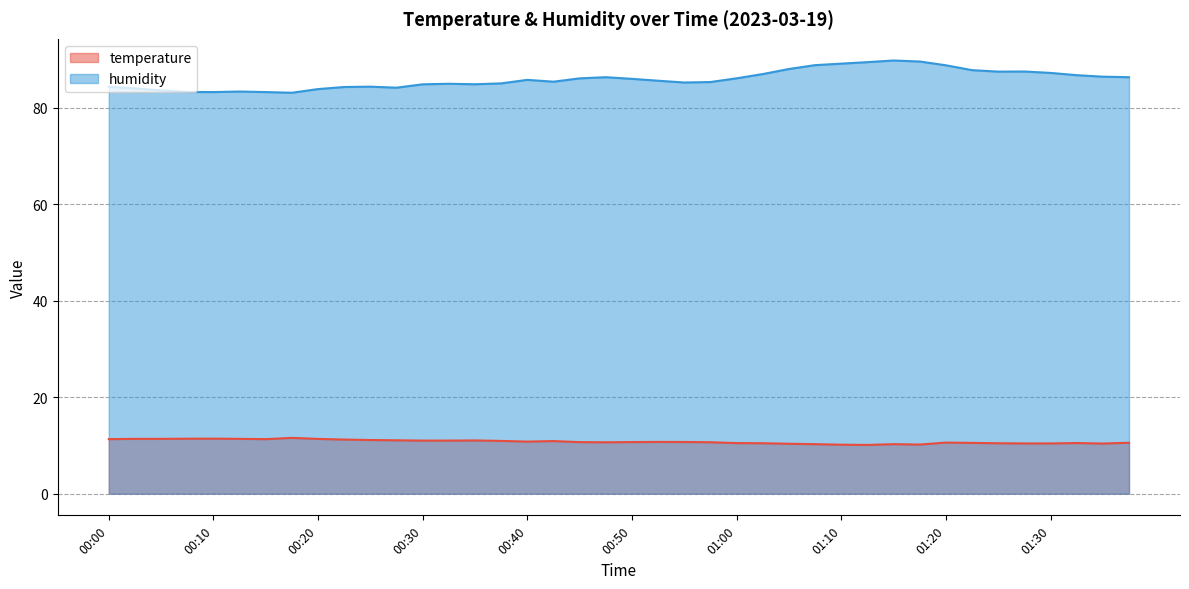

What is the average value of the humidity series?

85.9